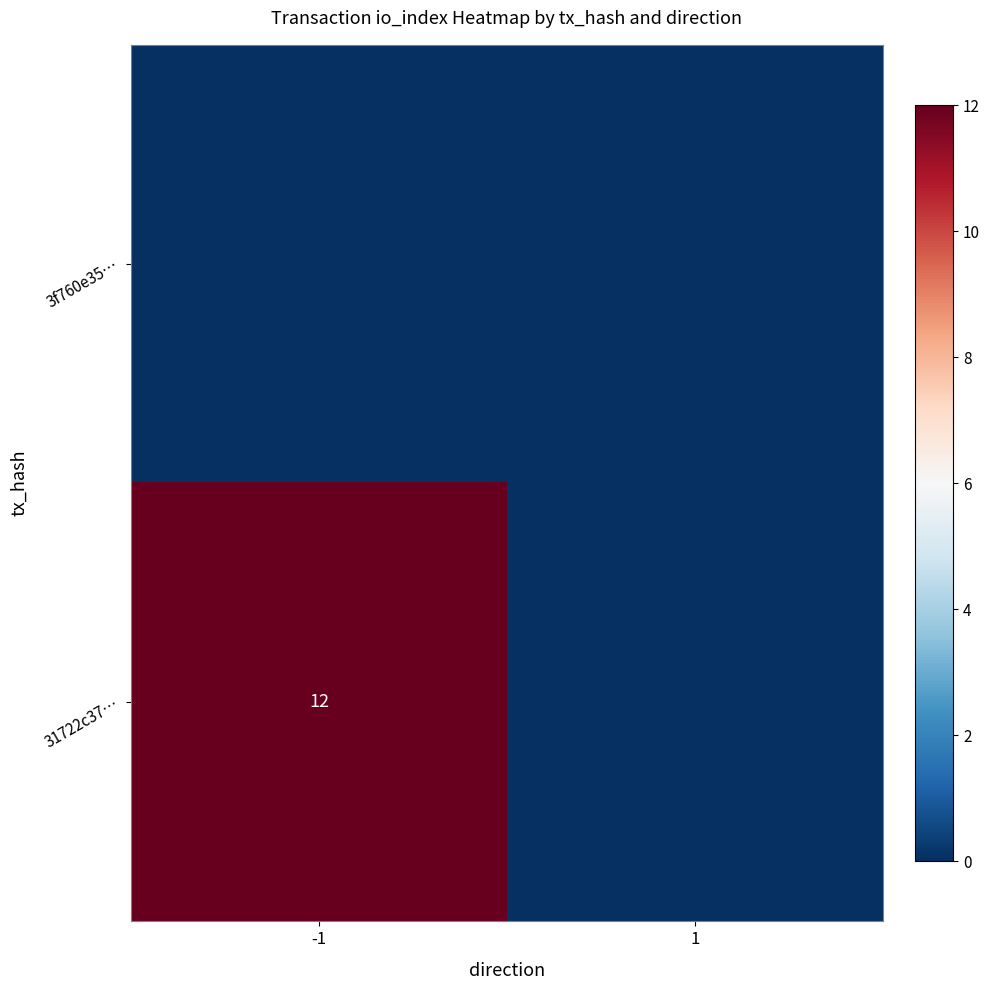

Between 1 and -1, which is larger?

1